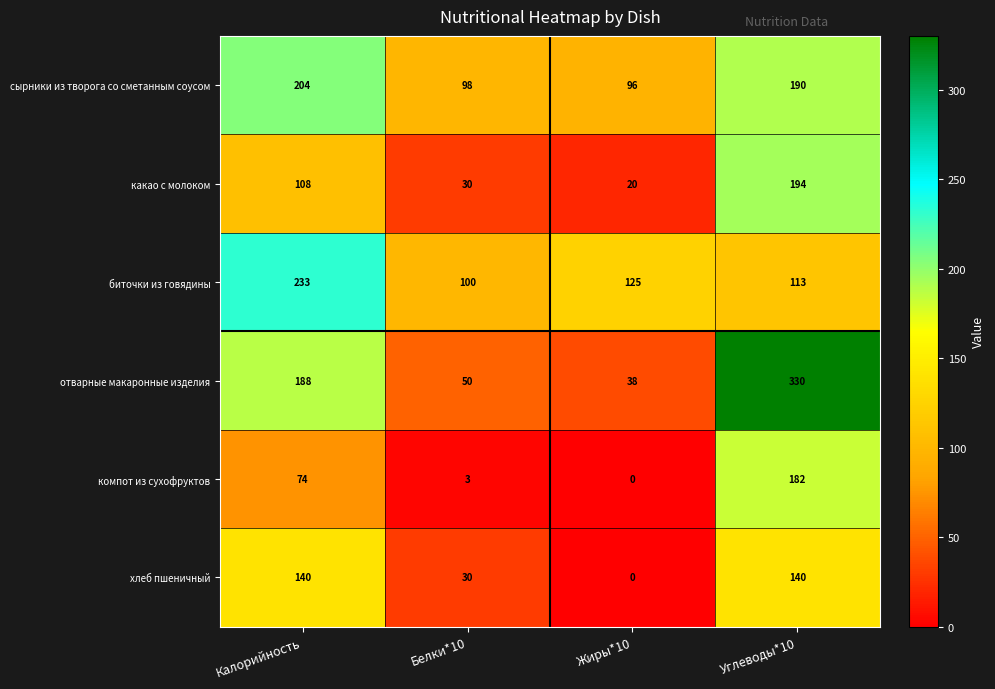

What is the sum of all хлеб пшеничный values?

310